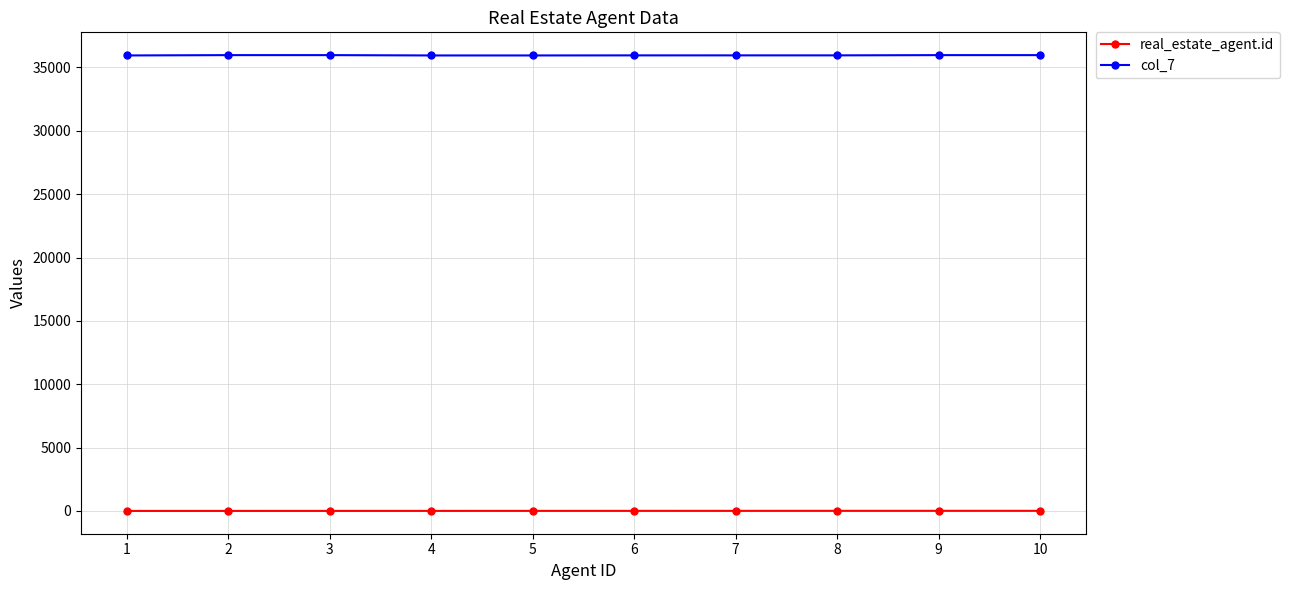

What is the spread (max minus min) of values at 7?

35950